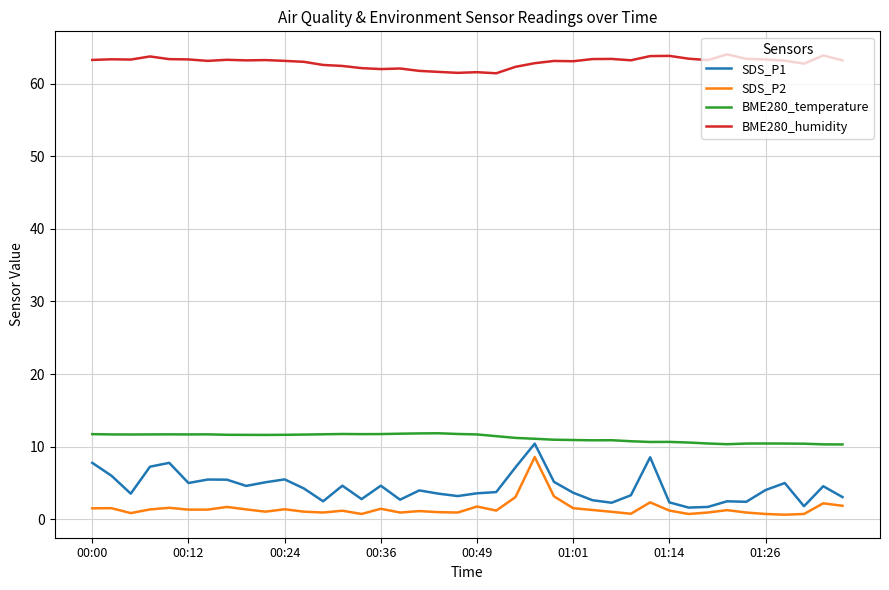

Which series has the largest total across all categories?

BME280_humidity